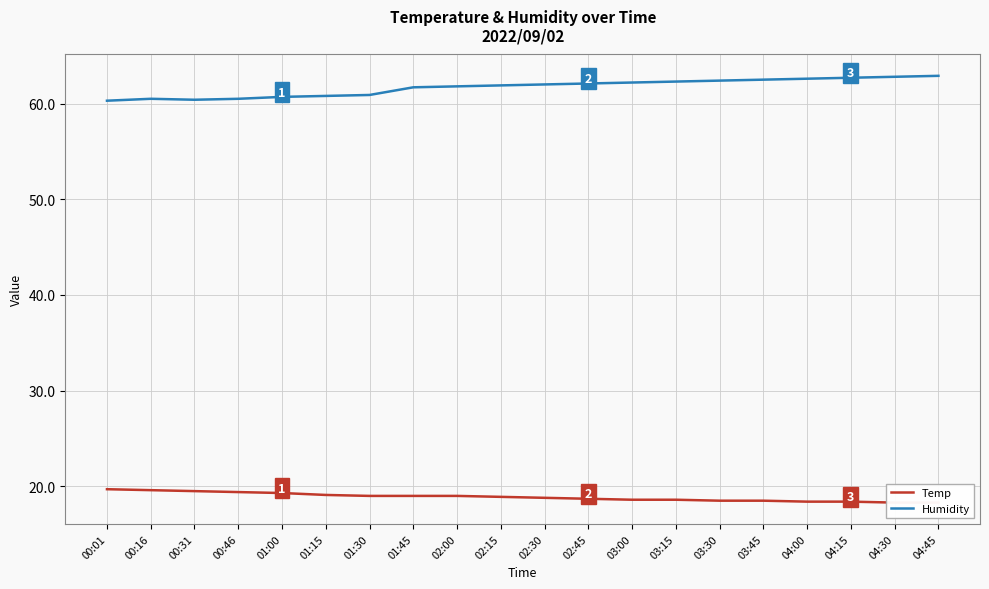

What value does the Temp series have at 03:15?

18.6